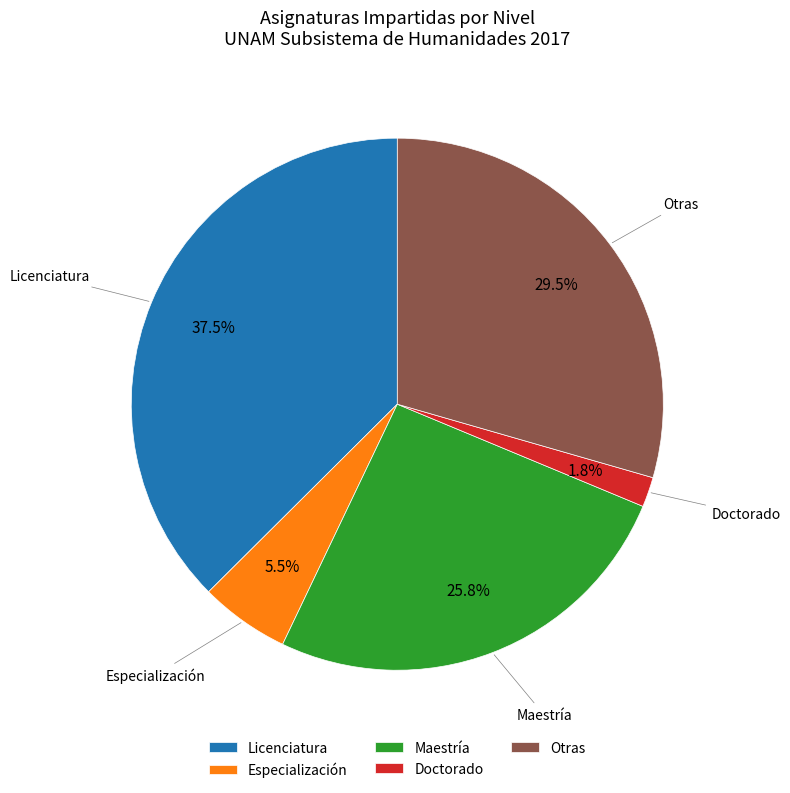

What is the total percentage of Maestría and Doctorado?

27.6%